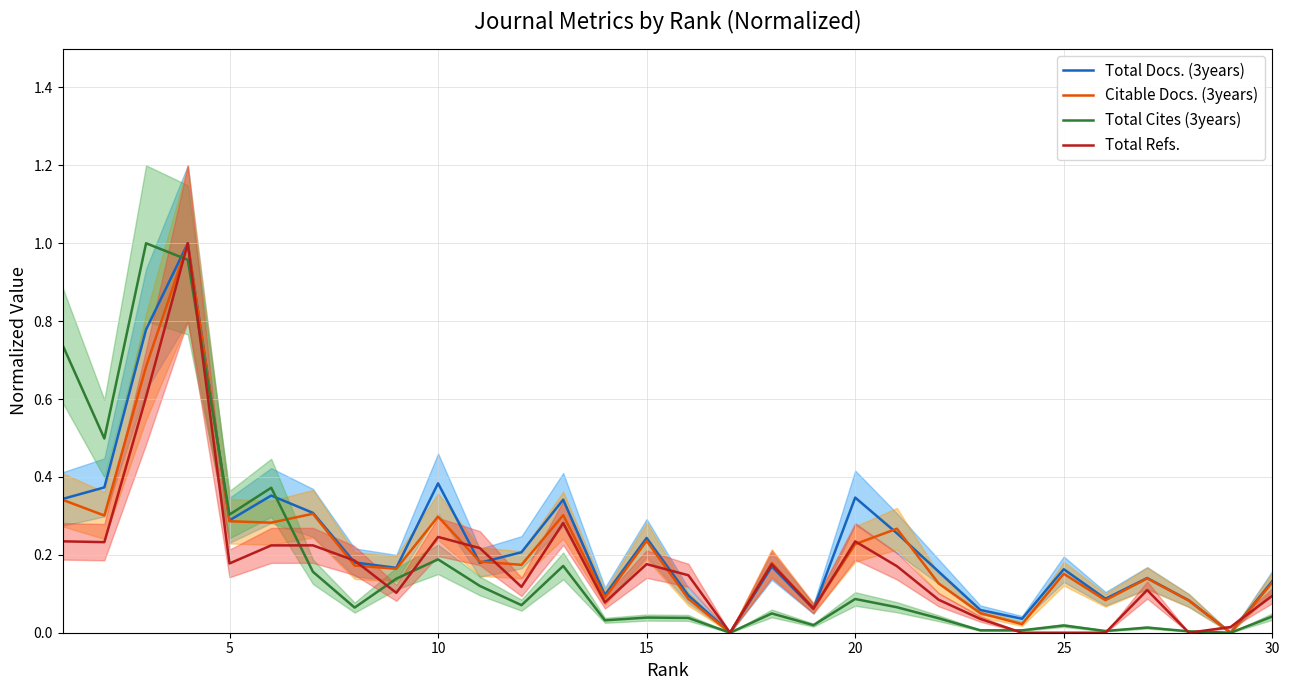

How many lines are shown in the chart?

4